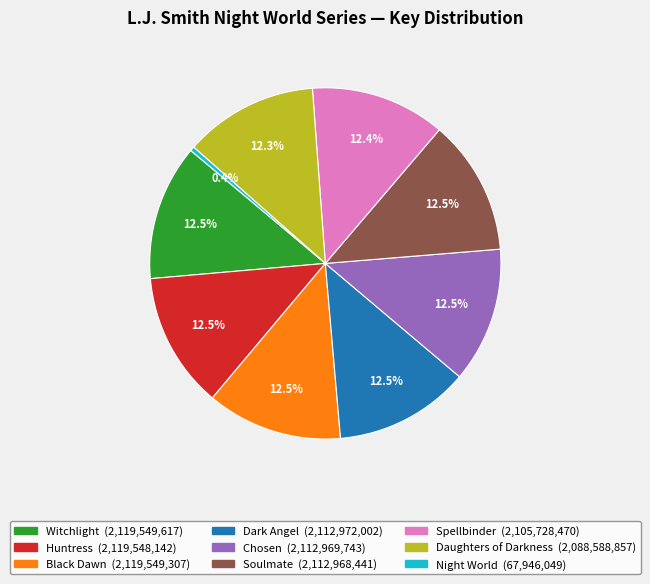

Approximately how many times larger is the value at Soulmate compared to Chosen?

1.0